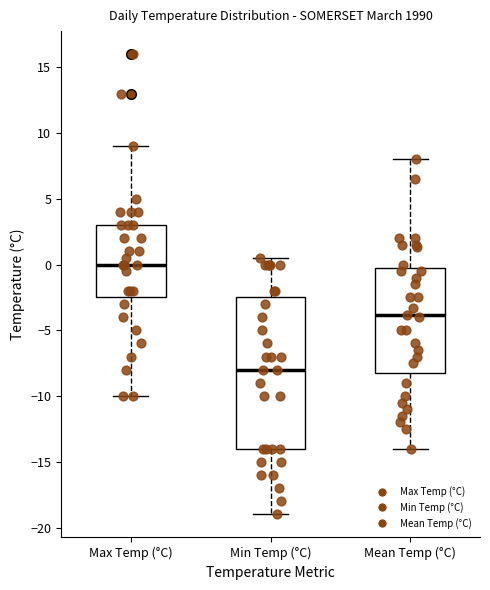

Where does the median line of the box for Min Temp (°C) sit on the y-axis? The values are not printed on the chart, so give them approximately, as read against the axis.

-8.0